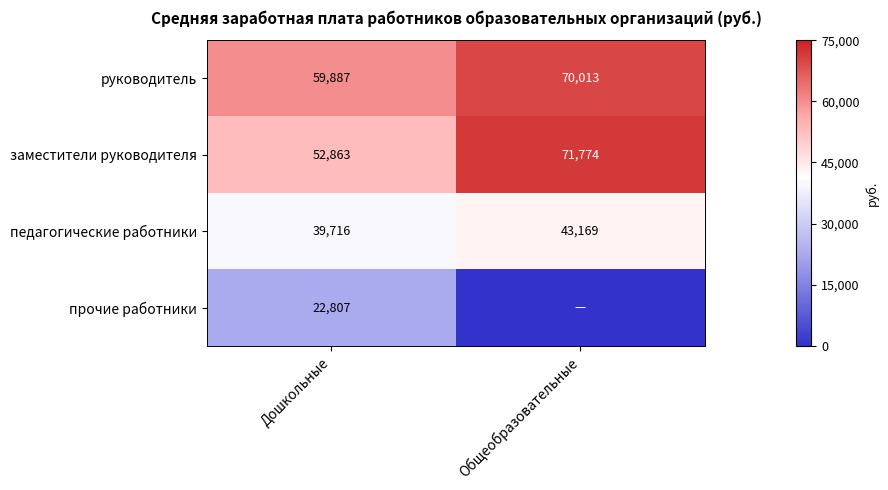

At which label is руководитель closest to 64950?

Дошкольные